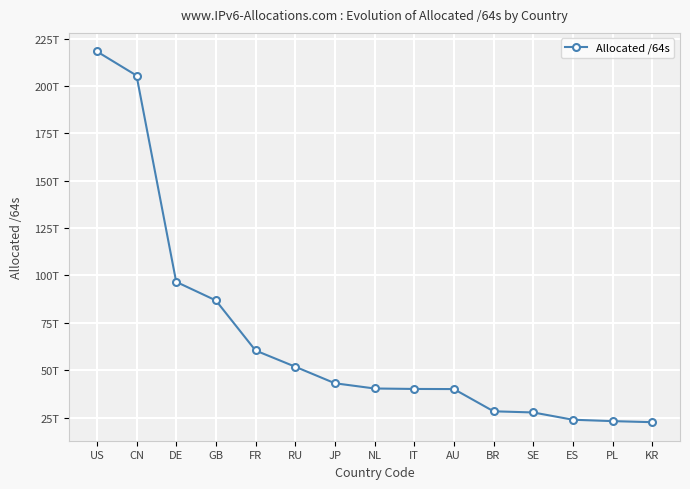

What is the label of the 13th point from the right?

DE